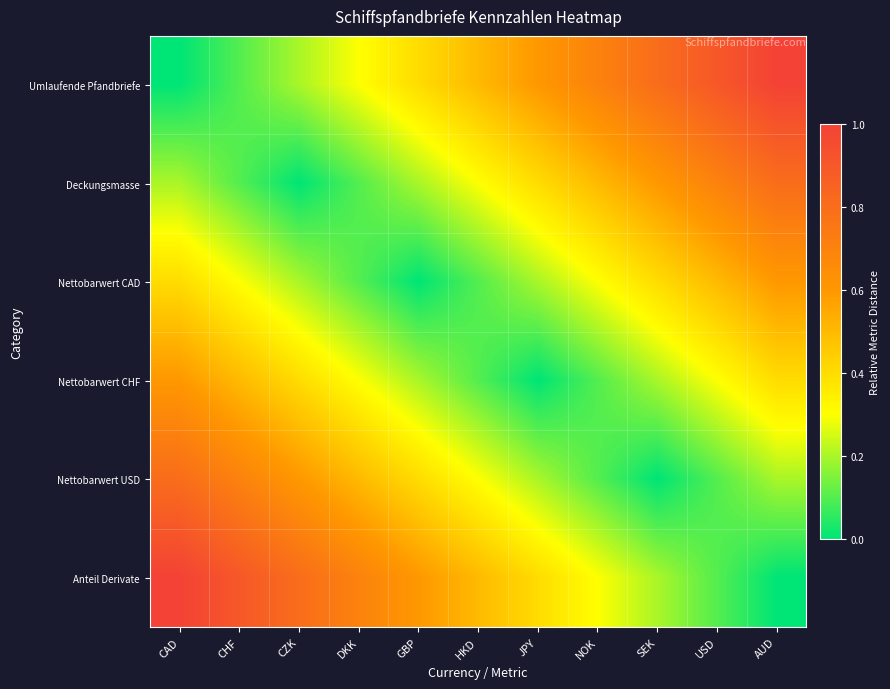

At how many categories does at least one series exceed 0?

11